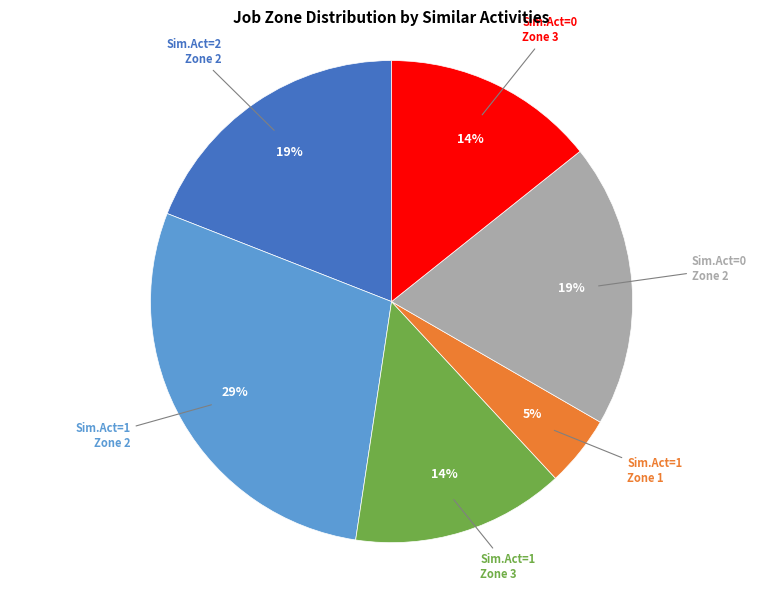

How many slices are in this pie chart?

6